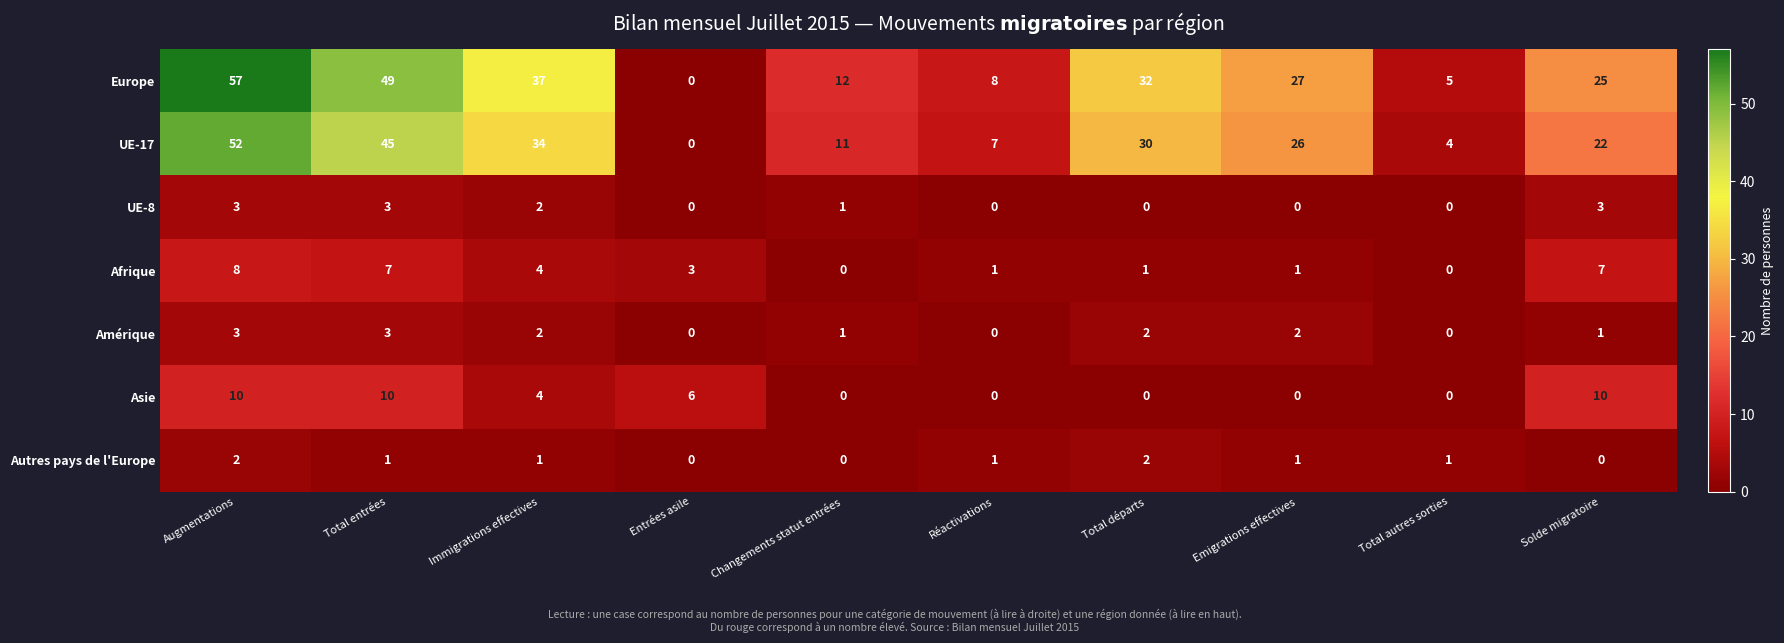

At which label does Europe reach its minimum?

Entrées asile